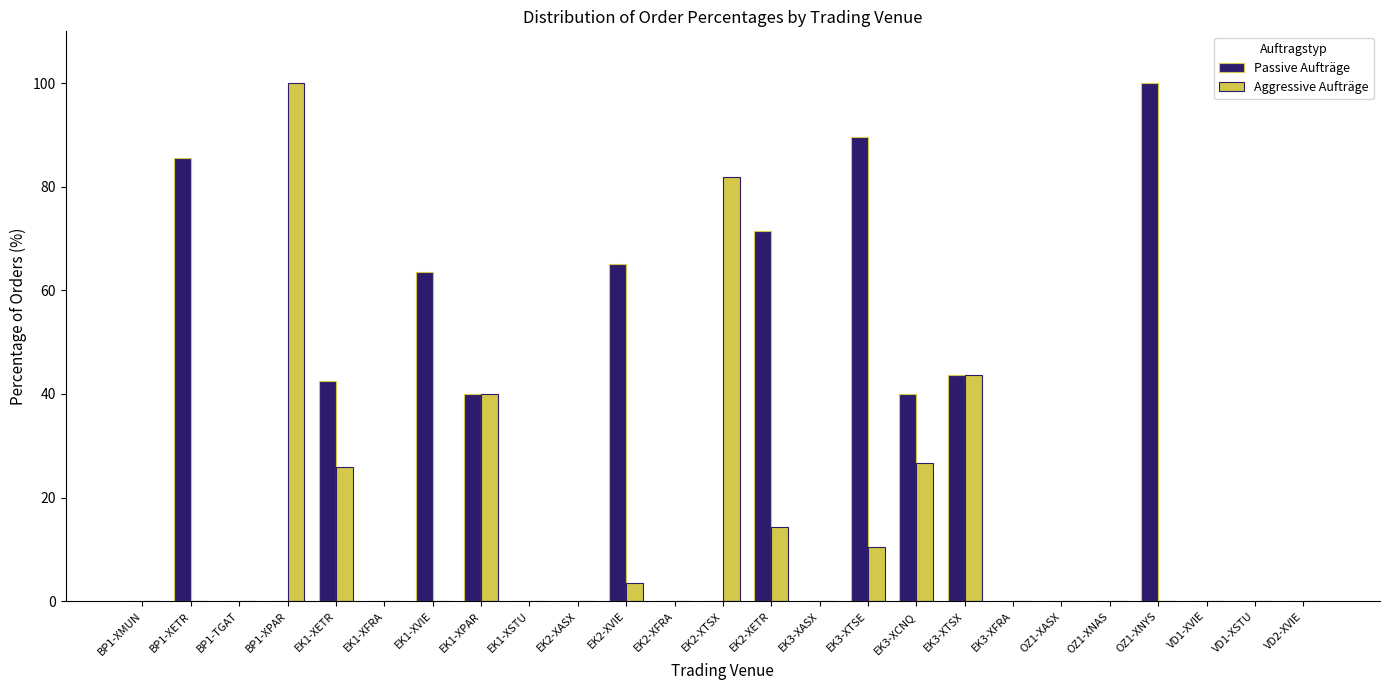

Which series has the largest total across all categories?

Passive Aufträge